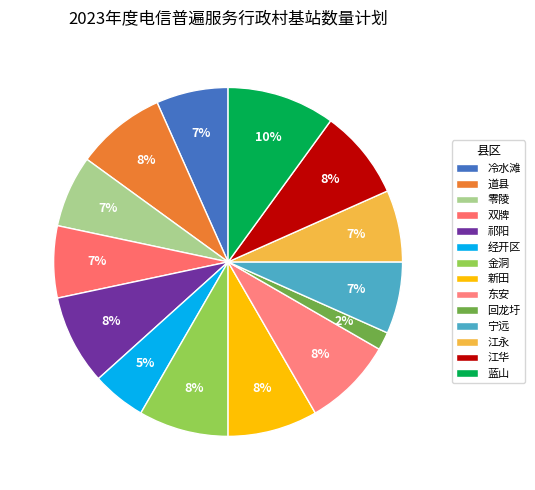

How many slices are in this pie chart?

14